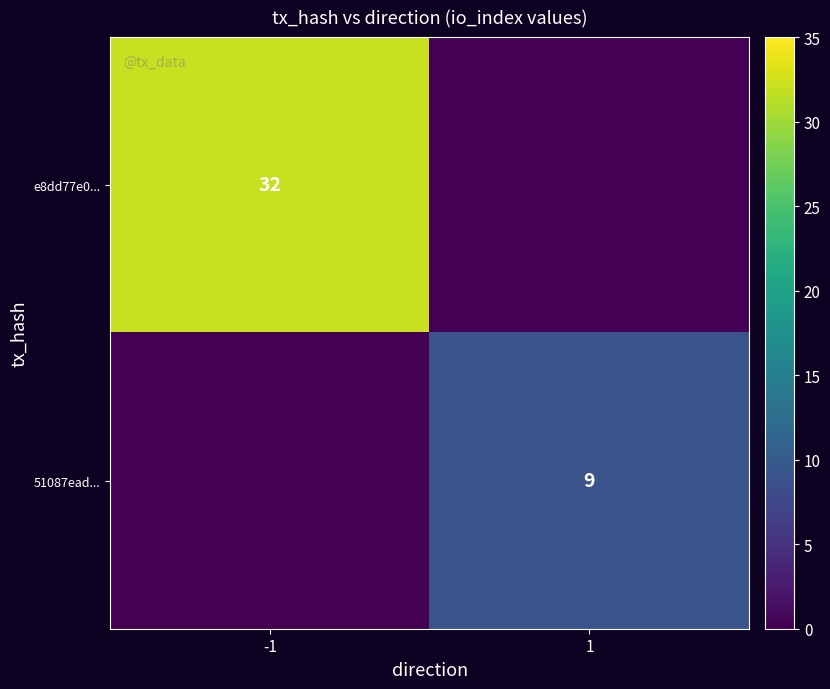

True or false: e8dd77e0... has a value of 56 at -1.

False